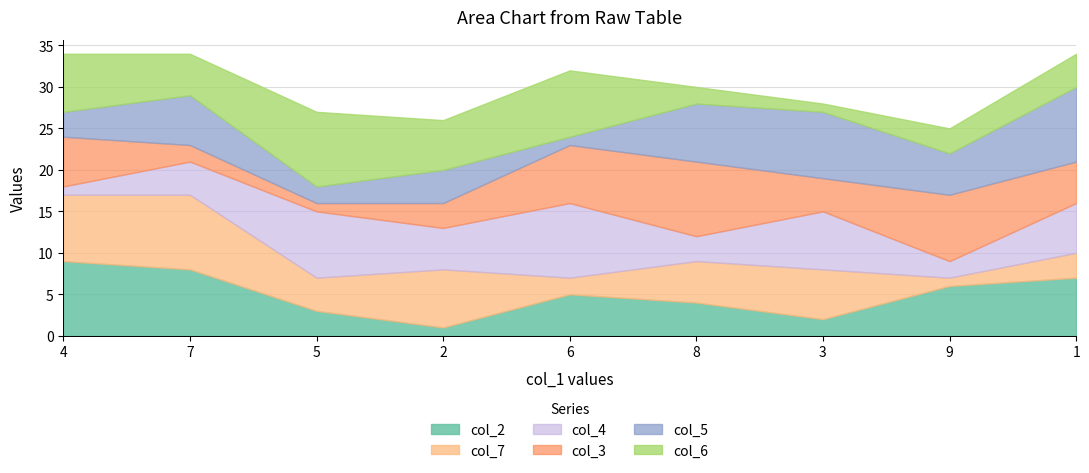

What are all the series names shown in the legend?

col_2, col_7, col_4, col_3, col_5, col_6